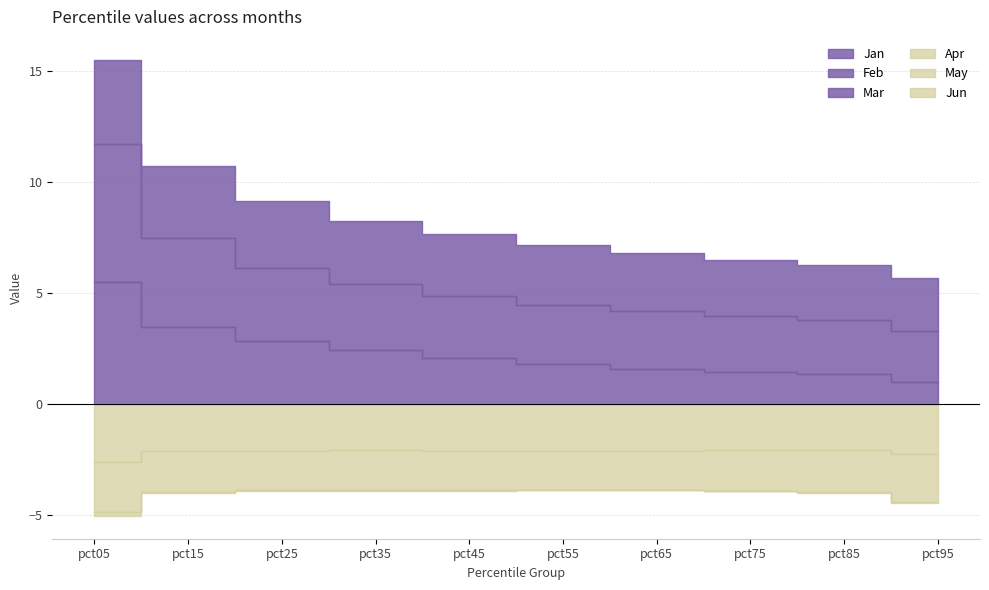

True or false: Apr and Jun cross at least once.

False